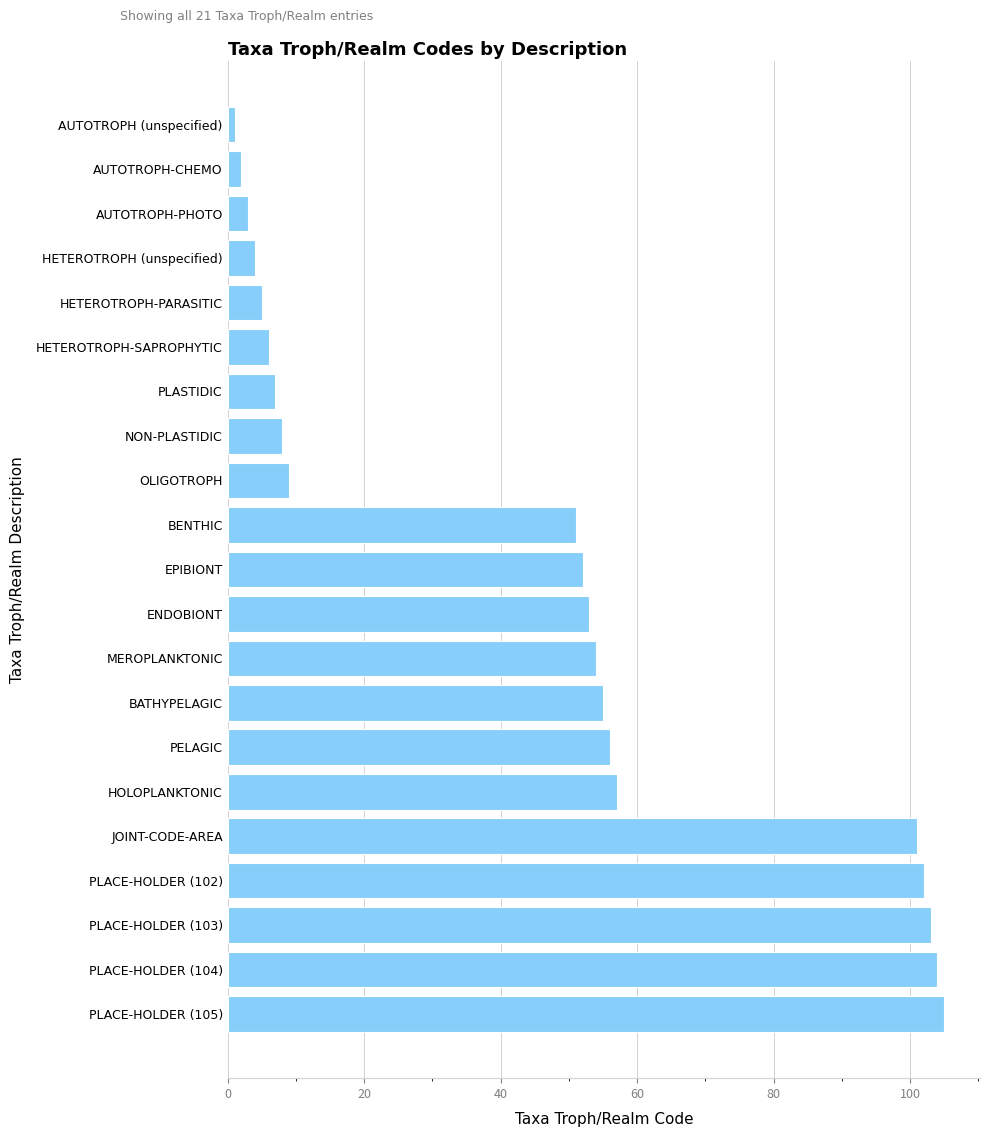

Reading bottom to top, list all the values displayed in this chart.

105	104	103	102	101	57	56	55	54	53	52	51	9	8	7	6	5	4	3	2	1